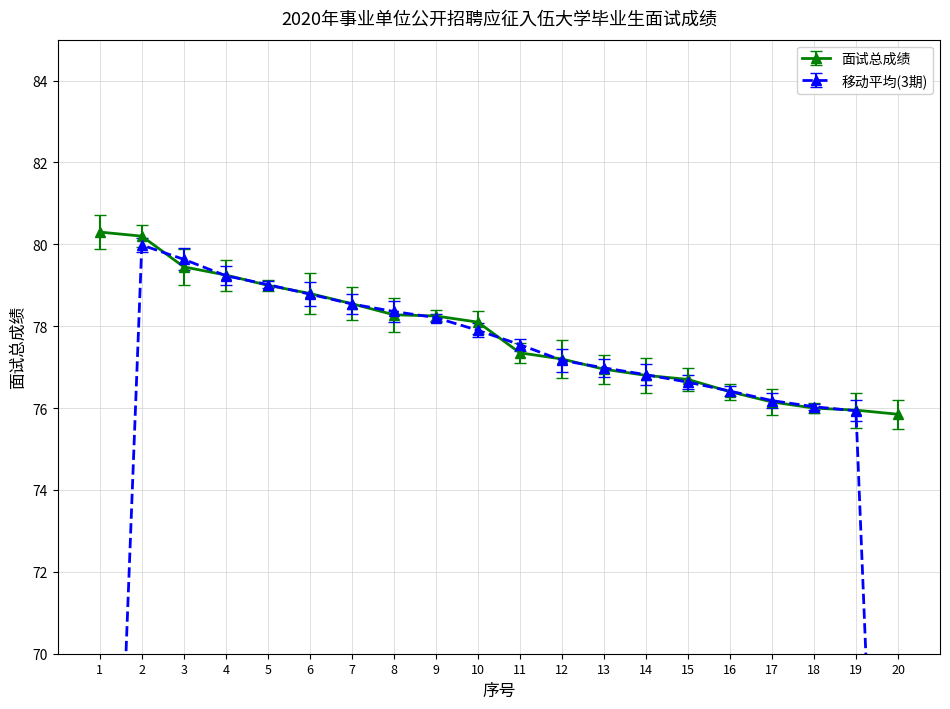

How many data points are above 78?

10